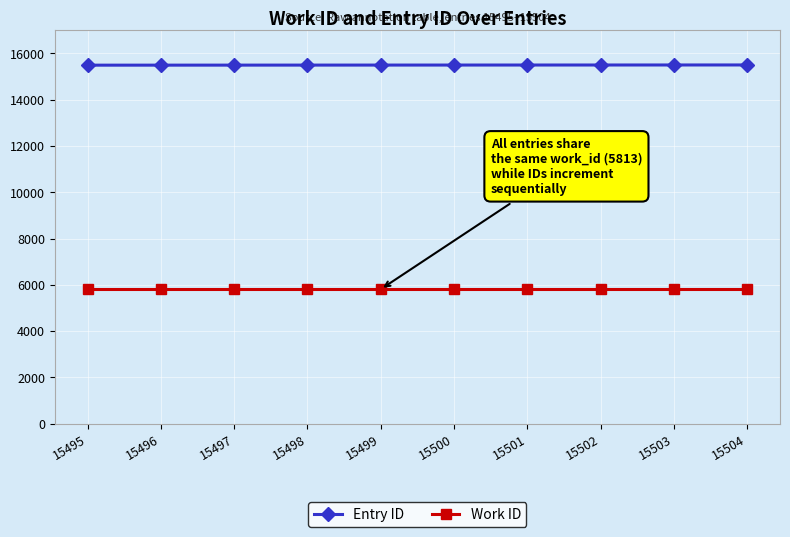

What is the value of the Work ID point at the 7th from the left?

5813